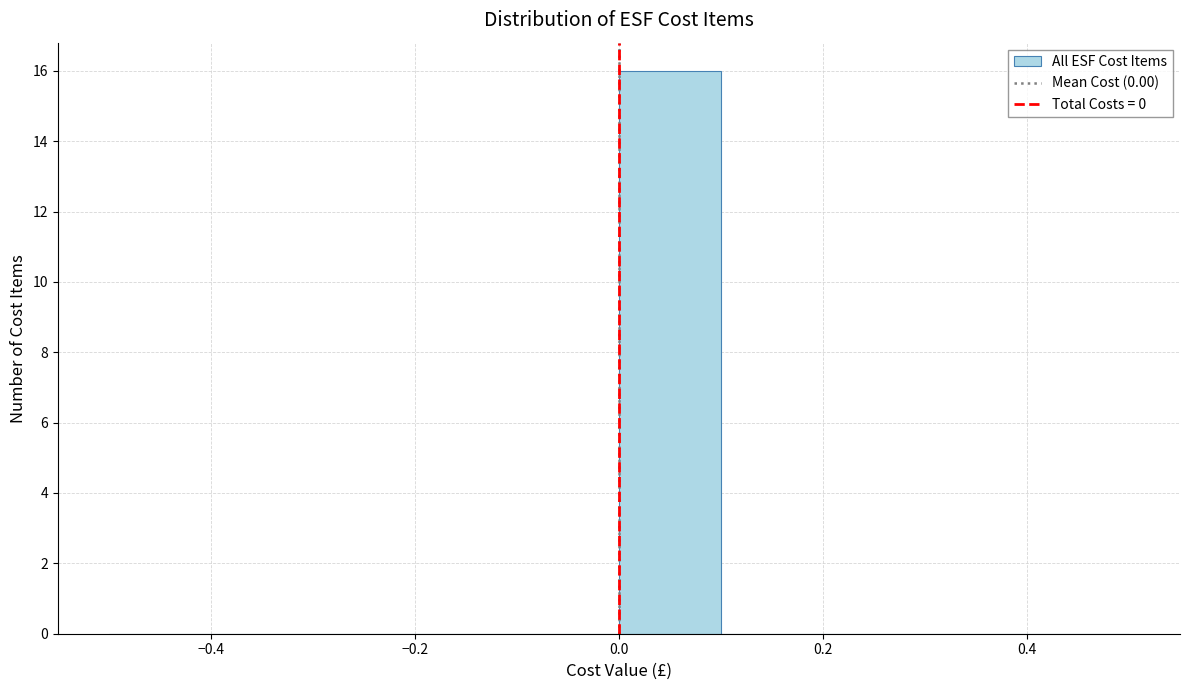

Reading left to right, list every bar in this chart as the range it spans on the x-axis followed by its height. The values are not printed on the chart, so give them approximately, as read against the axis.

-0.5 to -0.4: 0
-0.4 to -0.3: 0
-0.3 to -0.2: 0
-0.2 to -0.1: 0
-0.1 to 0.0: 0
0.0 to 0.1: 16
0.1 to 0.2: 0
0.2 to 0.3: 0
0.3 to 0.4: 0
0.4 to 0.5: 0